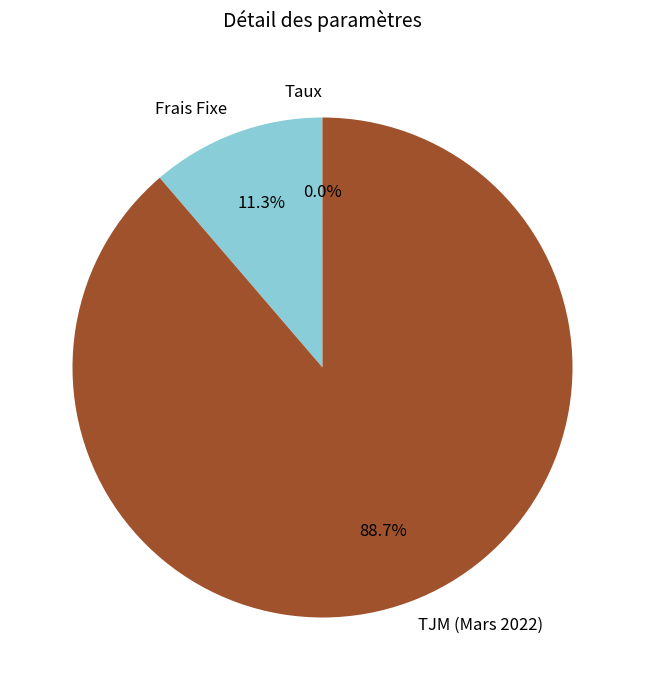

What is the largest slice in the pie chart?

TJM (Mars 2022)